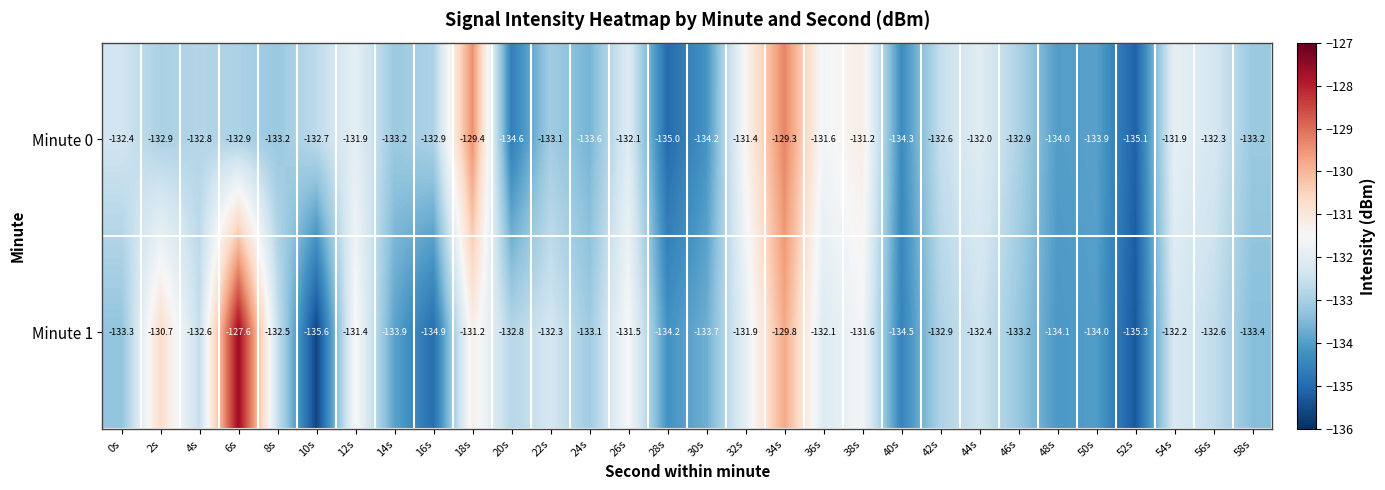

What is the sum of the Minute 1 values at 20s and 30s?

-266.5